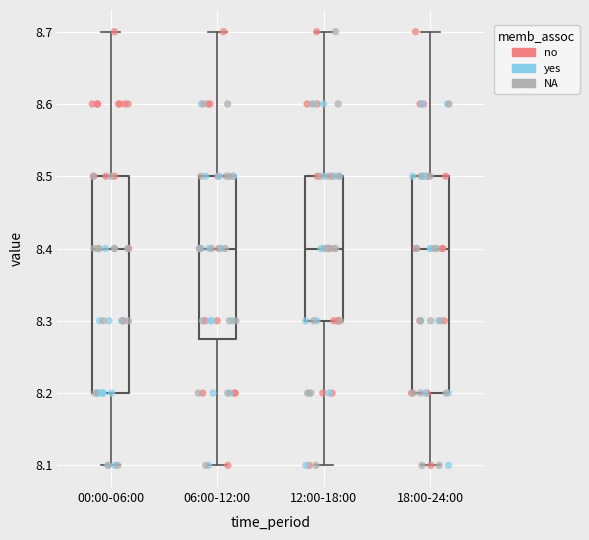

Reading left to right, read every box against the y-axis: the position of its median line, the range the box covers, and the ends of its whiskers. The values are not printed on the chart, so give them approximately, as read against the axis.

00:00-06:00: median 8.40, box 8.20 to 8.50, whiskers 8.10 to 8.70
06:00-12:00: median 8.40, box 8.28 to 8.50, whiskers 8.10 to 8.70
12:00-18:00: median 8.40, box 8.30 to 8.50, whiskers 8.10 to 8.70
18:00-24:00: median 8.40, box 8.20 to 8.50, whiskers 8.10 to 8.70